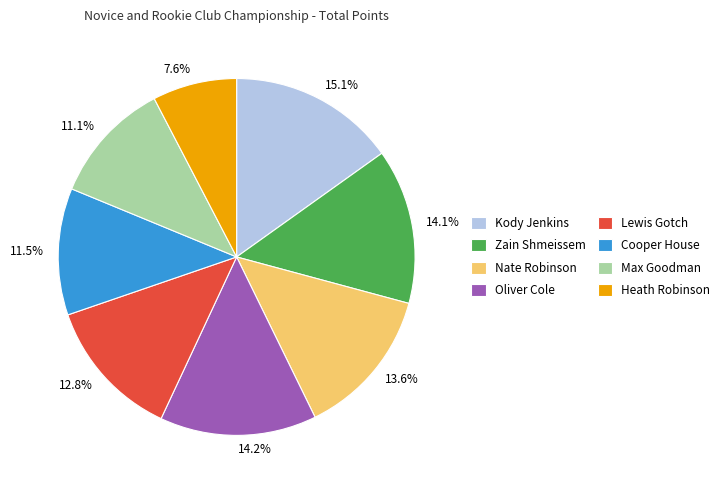

How many slices are in this pie chart?

8